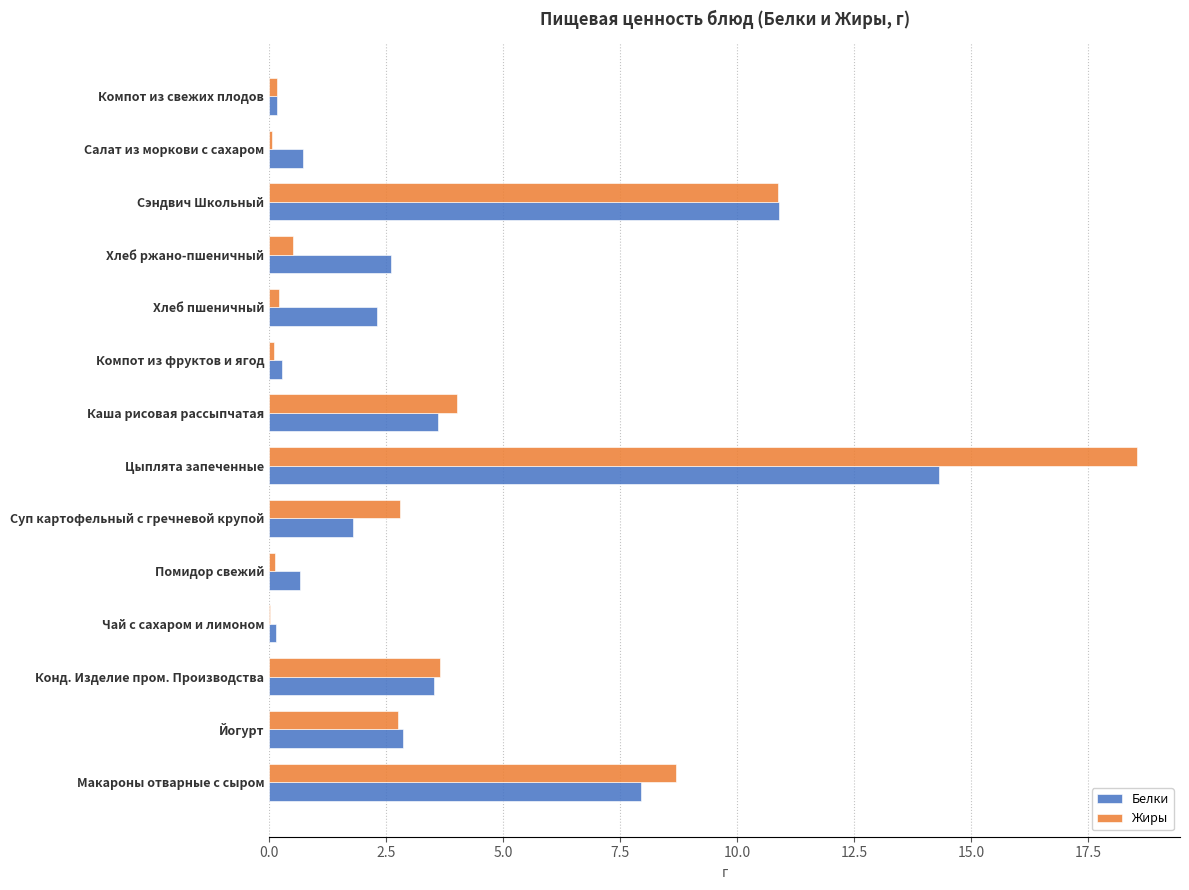

What are all the series names shown in the legend?

Белки, Жиры